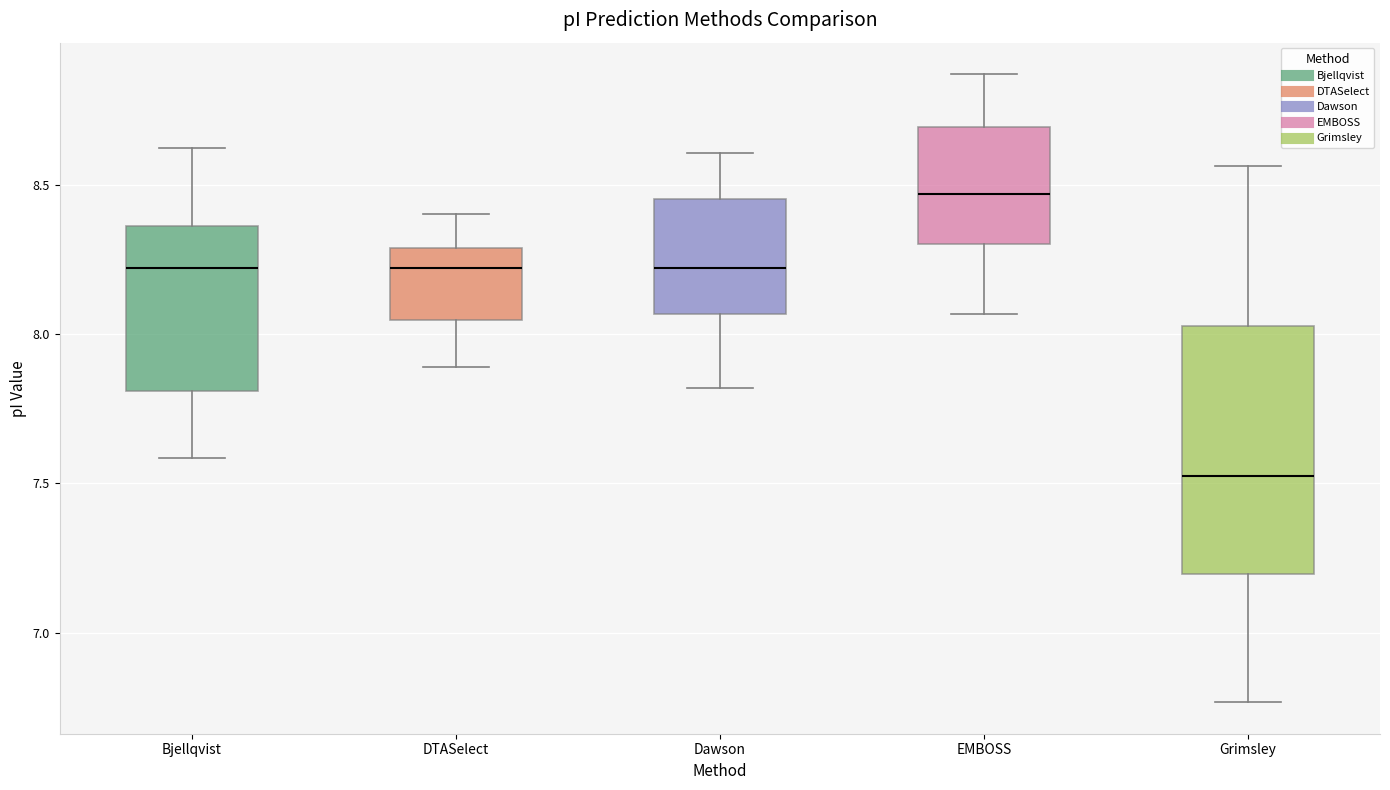

Reading left to right, transcribe this box plot: for each box, give where its median line is, the range the box spans, and where its two whiskers end, as read against the y-axis. The values are not printed on the chart, so give them approximately, as read against the axis.

Bjellqvist: median 8.20, box 7.80 to 8.35, whiskers 7.60 to 8.60
DTASelect: median 8.20, box 8.05 to 8.30, whiskers 7.90 to 8.40
Dawson: median 8.20, box 8.05 to 8.45, whiskers 7.80 to 8.60
EMBOSS: median 8.45, box 8.30 to 8.70, whiskers 8.05 to 8.85
Grimsley: median 7.55, box 7.20 to 8.05, whiskers 6.75 to 8.55